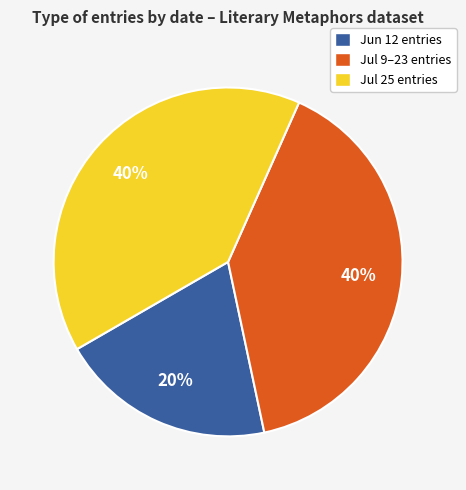

The Jun 12 entries slice represents 29% of the pie. True or false?

False